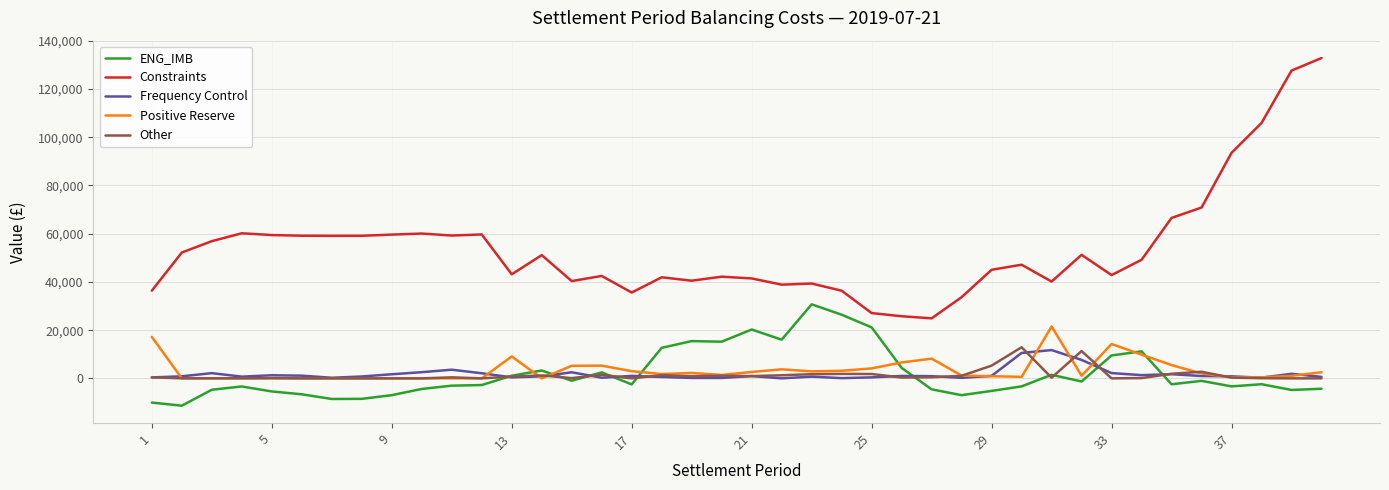

How many values in the Positive Reserve series are below 1790?

20